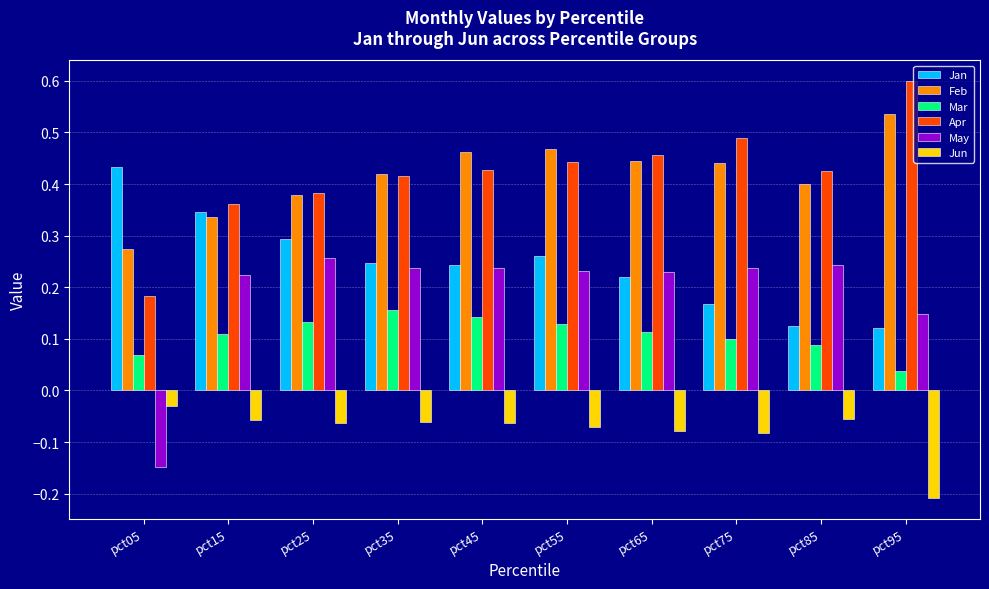

List the series in order of their peak value, highest first.

Apr, Feb, Jan, May, Mar, Jun